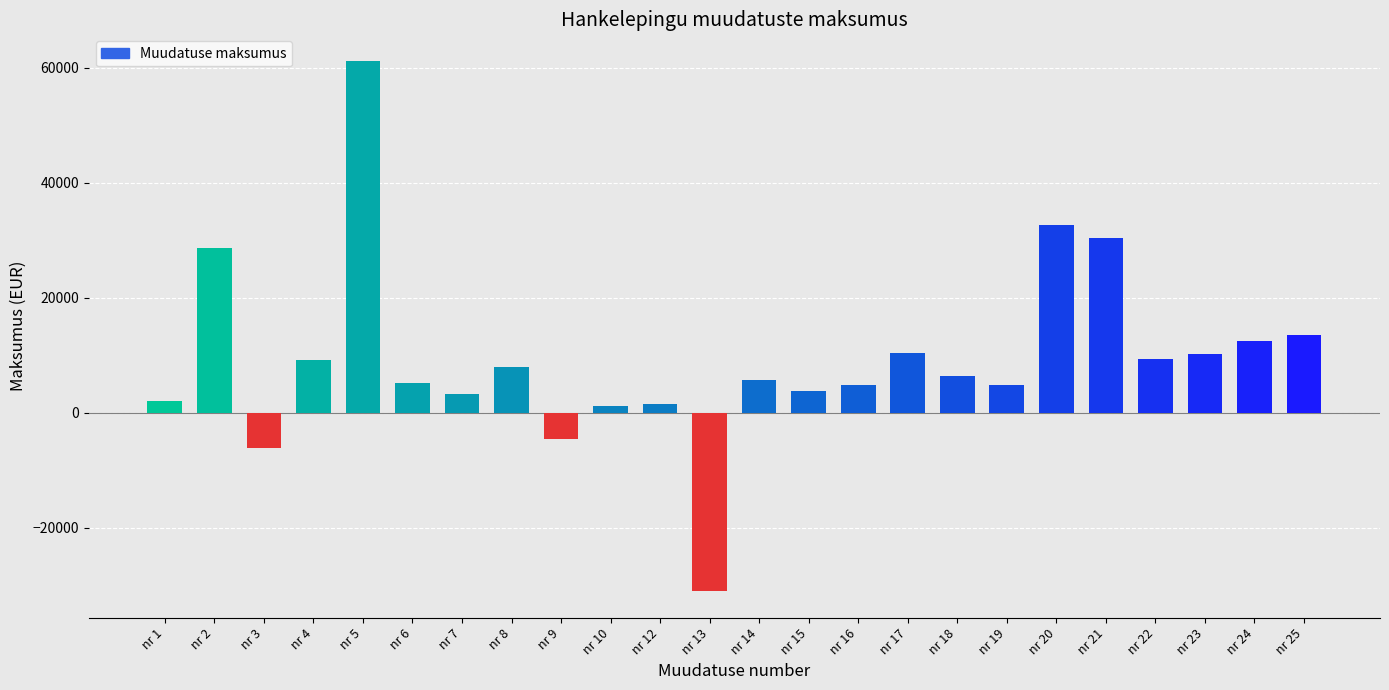

What is the smallest value displayed?

-31075.2